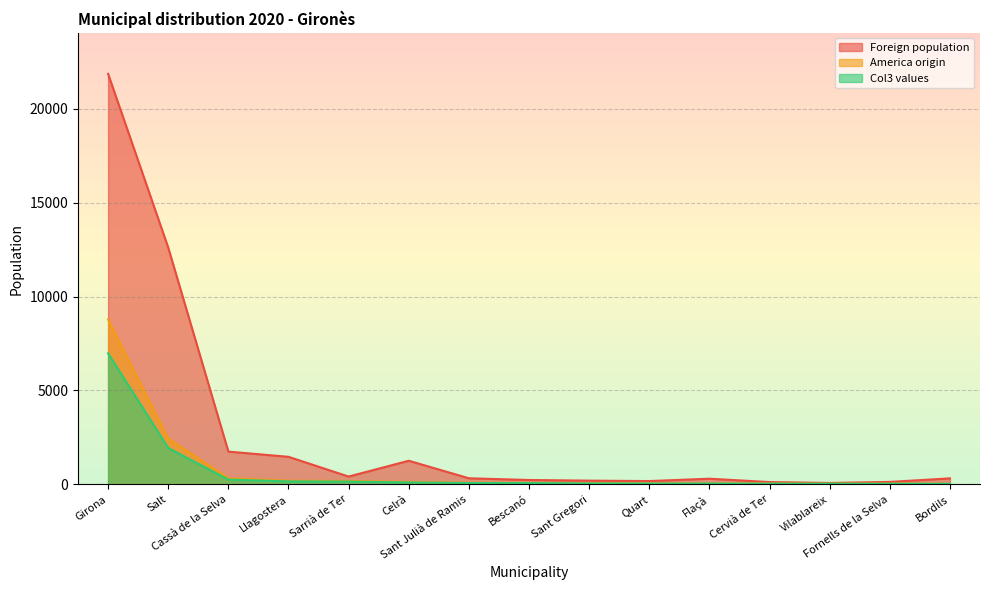

True or false: Foreign population and Col3 values intersect in this chart.

False